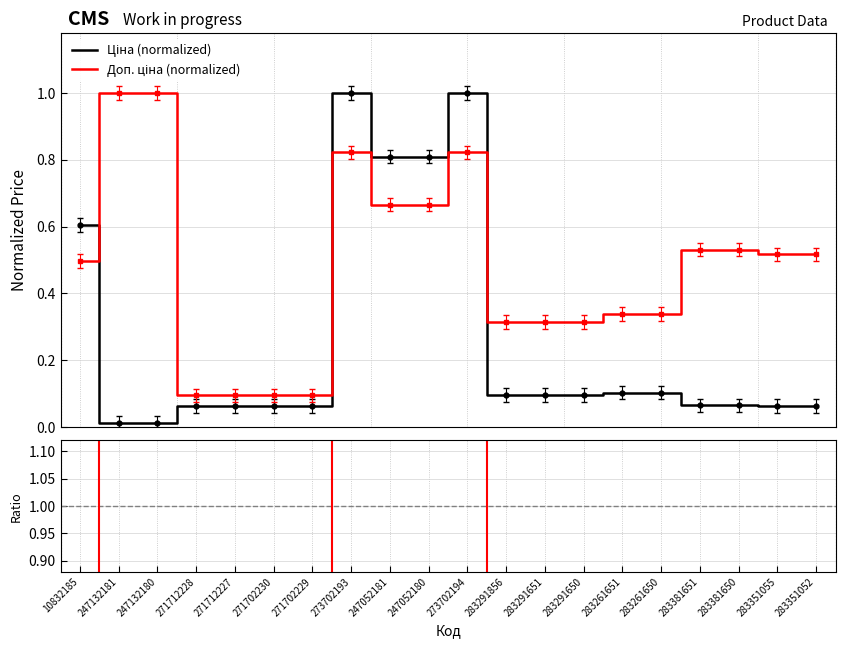

What value does the Ціна (normalized) series have at 271702229?

0.1